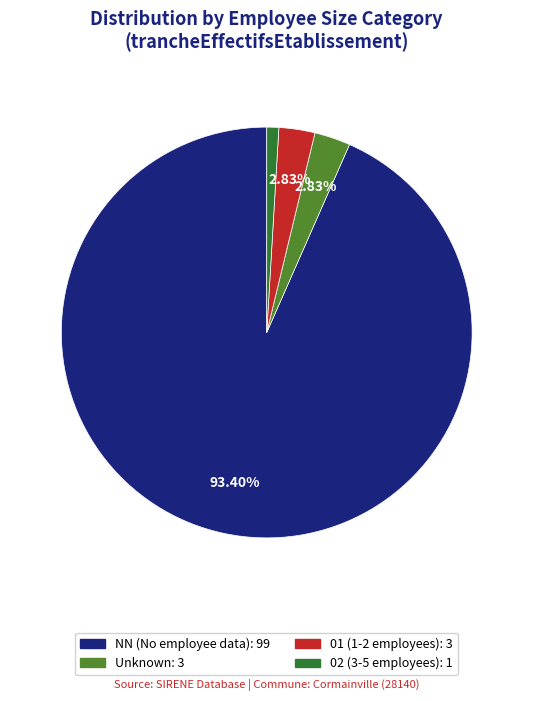

Is there any slice that represents more than half of the pie?

Yes